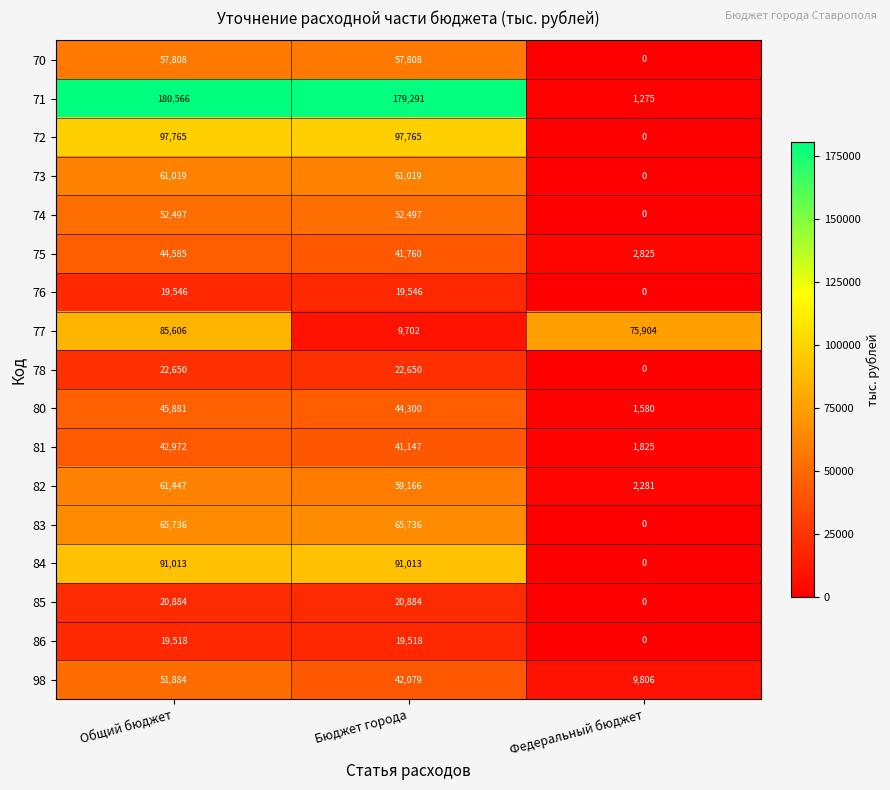

Count the 84 values in the range 0 to 91013.

3